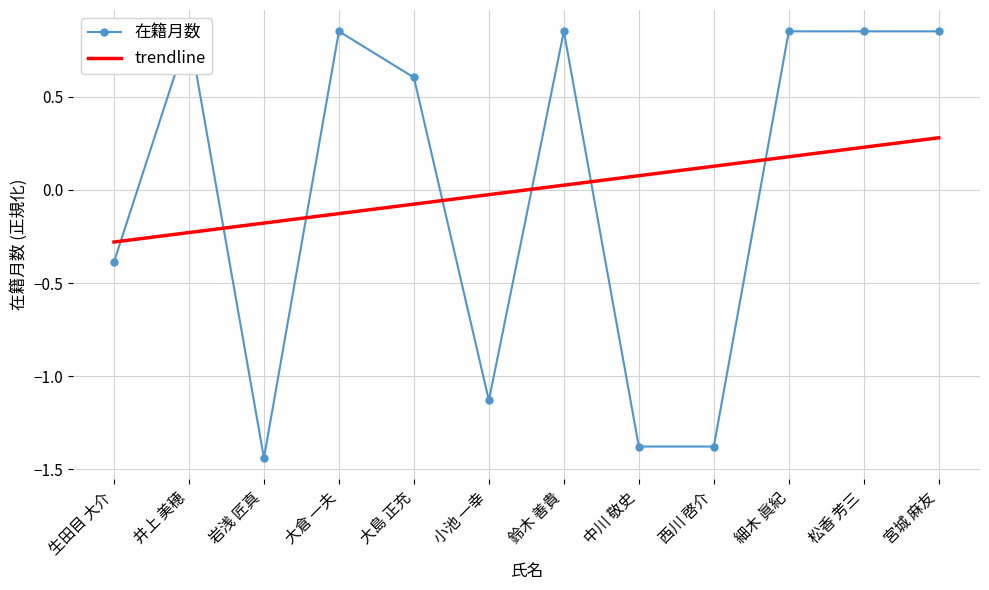

What is the difference between the trendline values at 西川 啓介 and 井上 美穂?

0.4